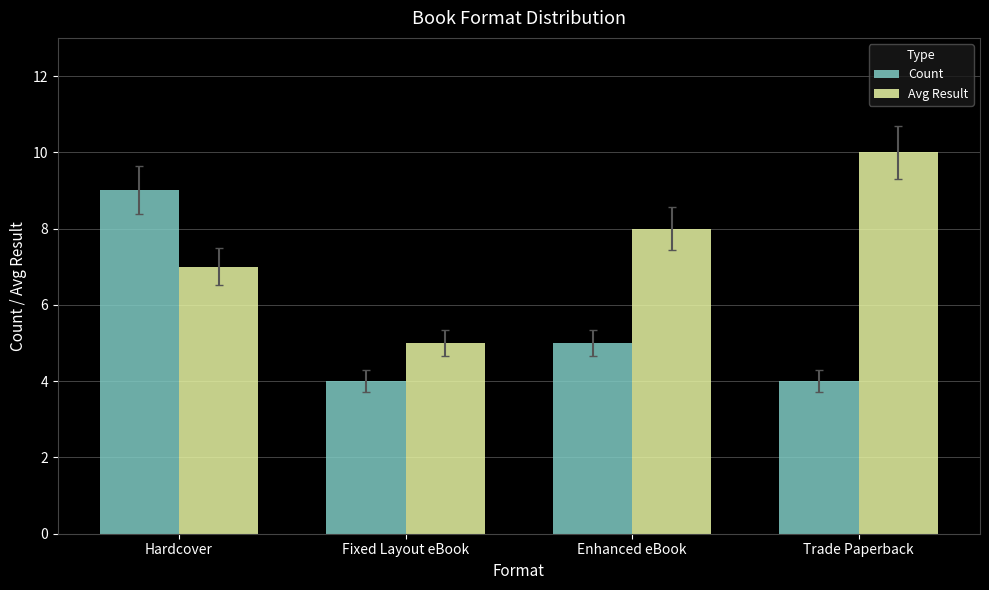

Reading left to right, what are all the values shown in this chart?

Count: Hardcover=9	Fixed Layout eBook=4	Enhanced eBook=5	Trade Paperback=4
Avg Result: Hardcover=7	Fixed Layout eBook=5	Enhanced eBook=8	Trade Paperback=10